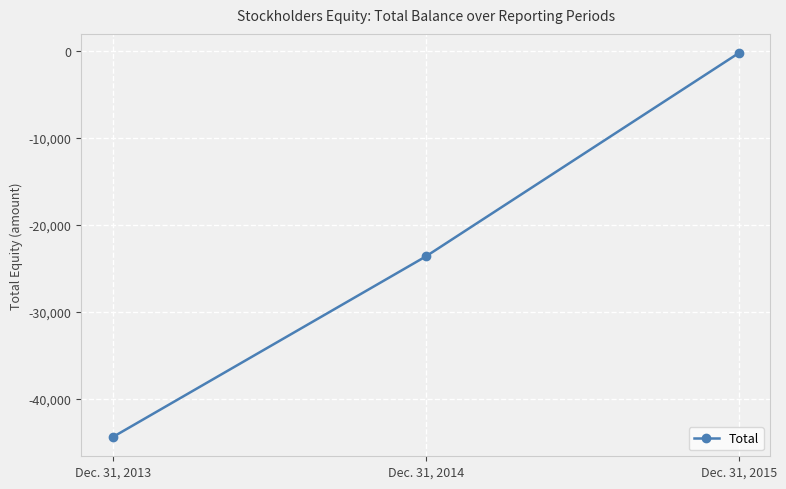

What value does the data have at Dec. 31, 2013?

-44417